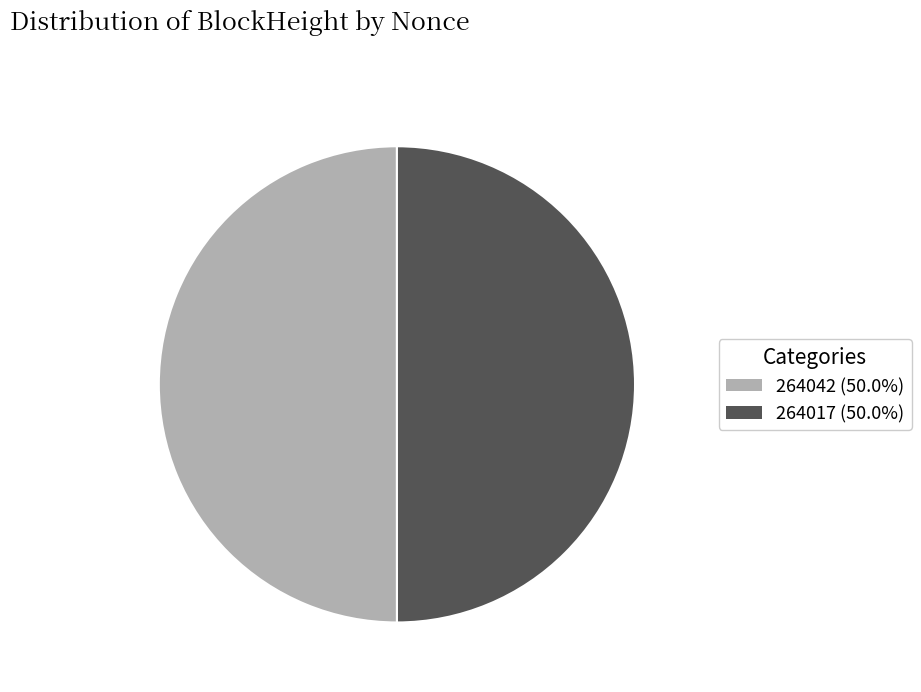

Approximately how many times larger is the value at 264017 (50.0%) compared to 264042 (50.0%)?

1.0